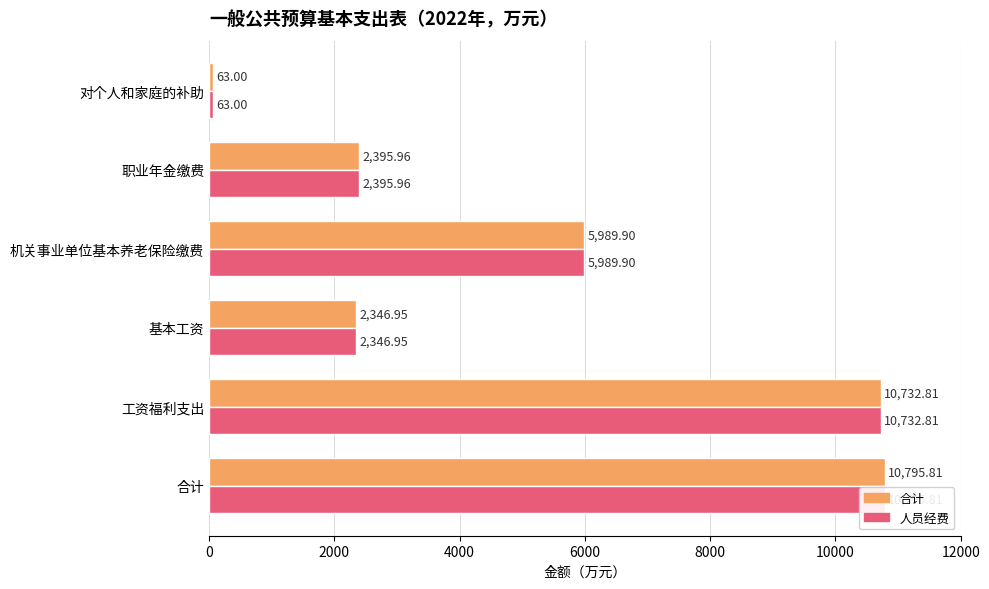

How many values in the 人员经费 series are below 5989?

3